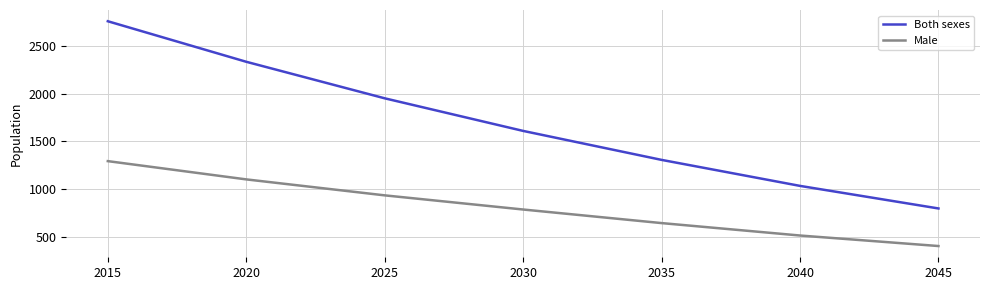

True or false: Both sexes and Male intersect in this chart.

False